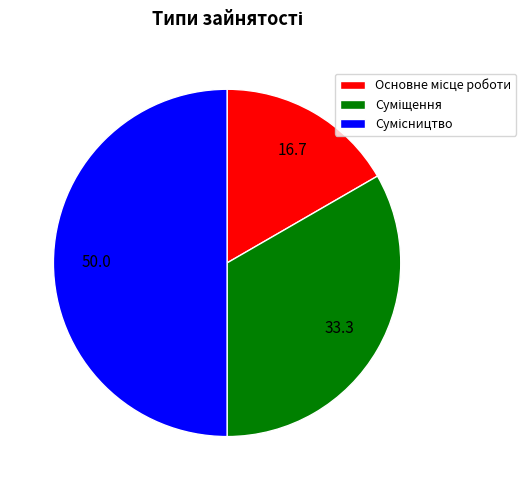

What is the ratio of the value at Сумісництво to the value at Основне місце роботи?

3.0